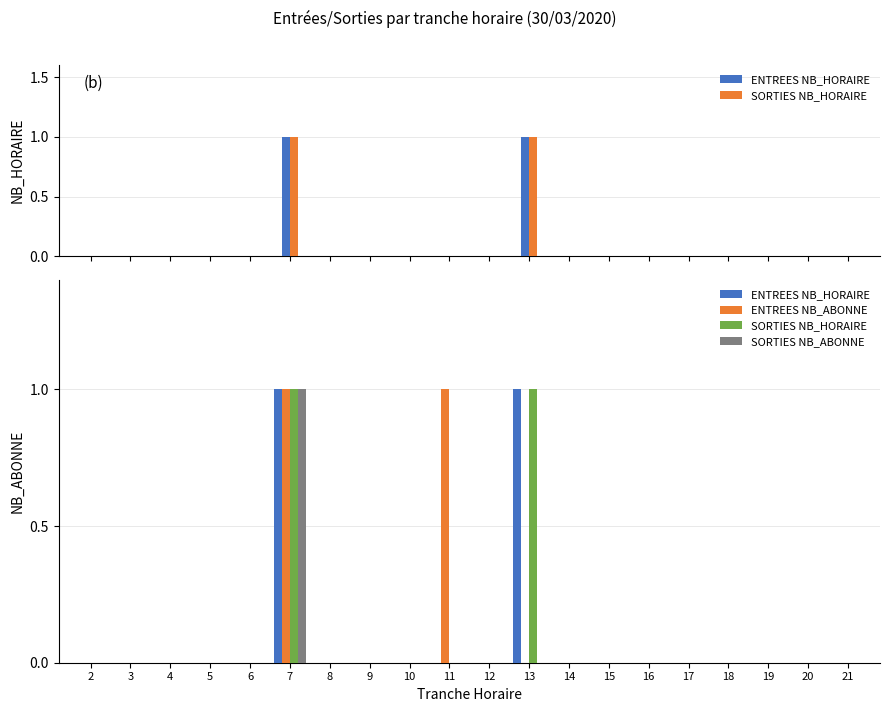

What is the spread (max minus min) of values at 13?

1